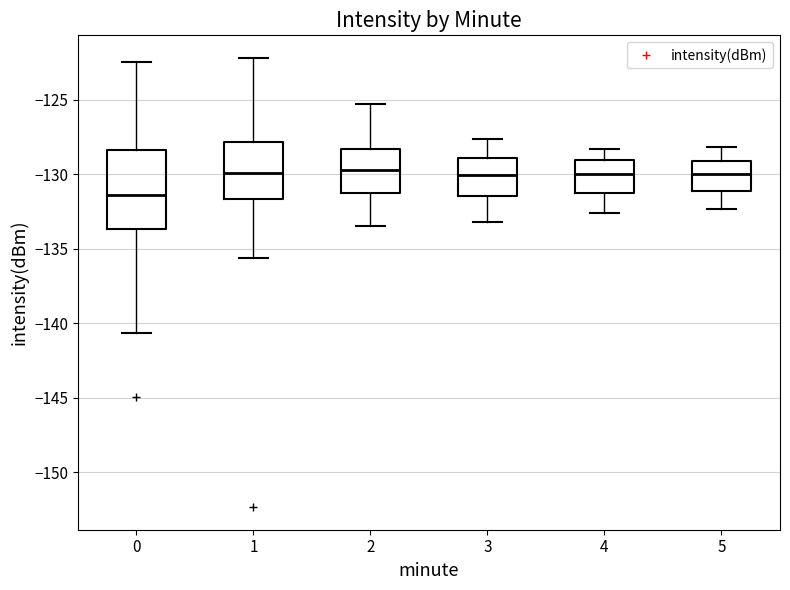

Comparing the boxes themselves (not the whiskers), which one is the tallest?

0